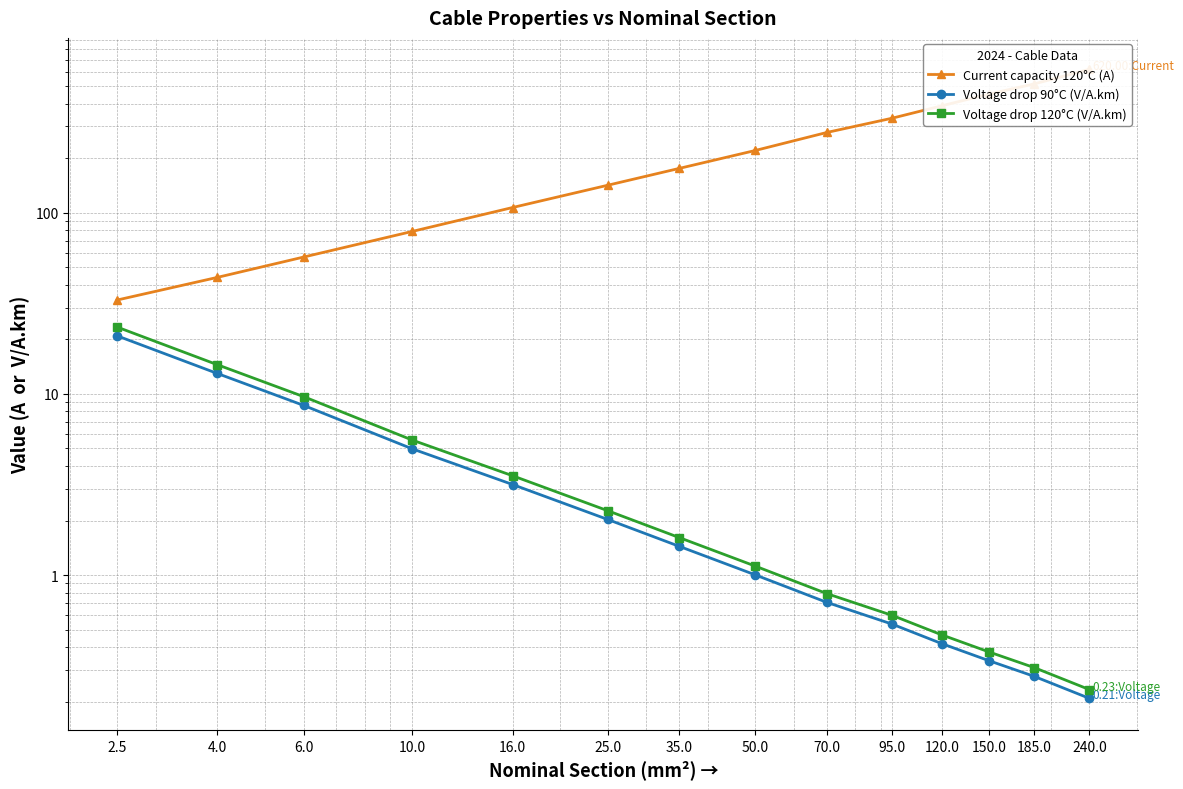

Is it true that Voltage drop 90°C (V/A.km) equals 1.4 at 35.0?

True